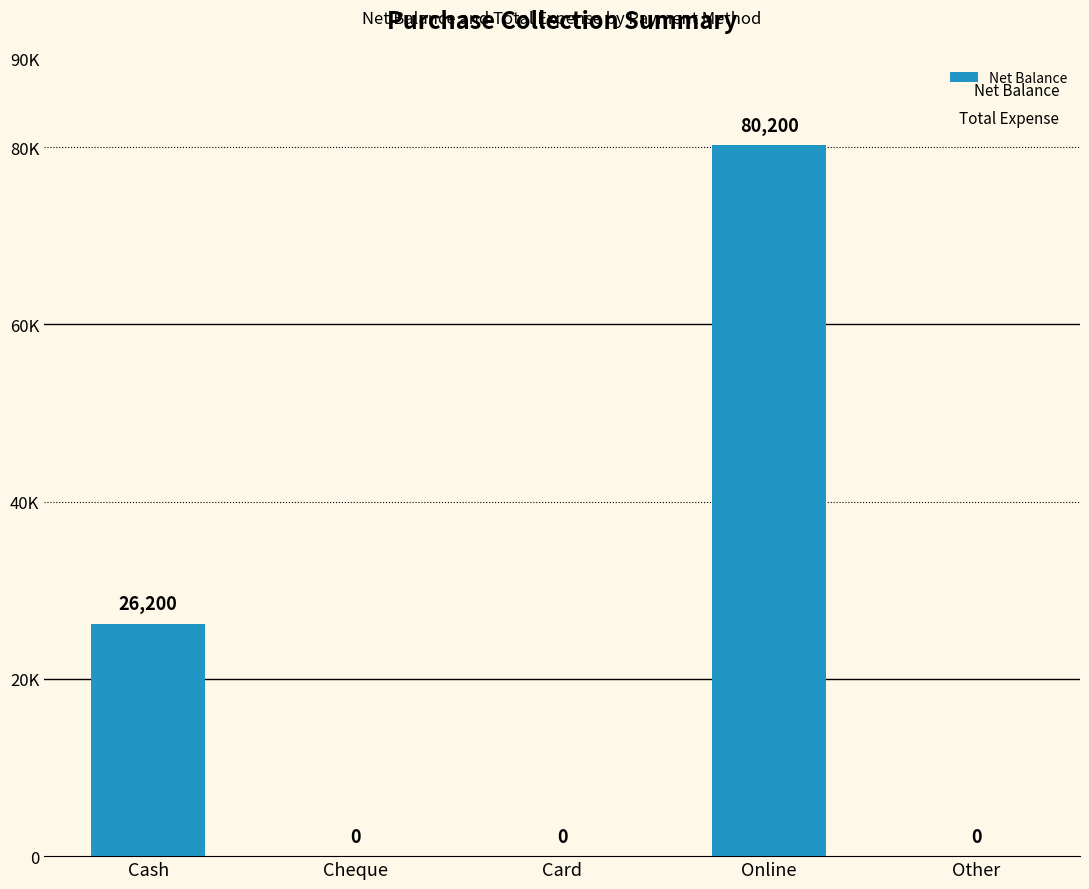

Reading right to left, extract all data points from this chart.

0	80200	0	0	26200